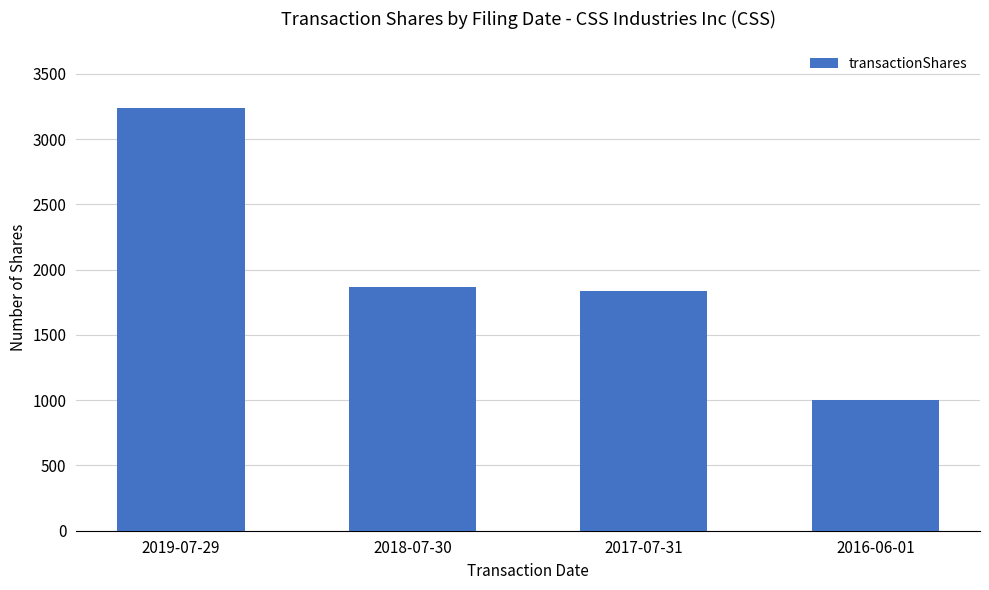

The chart shows a value of 1864 at 2018-07-30. True or false?

True